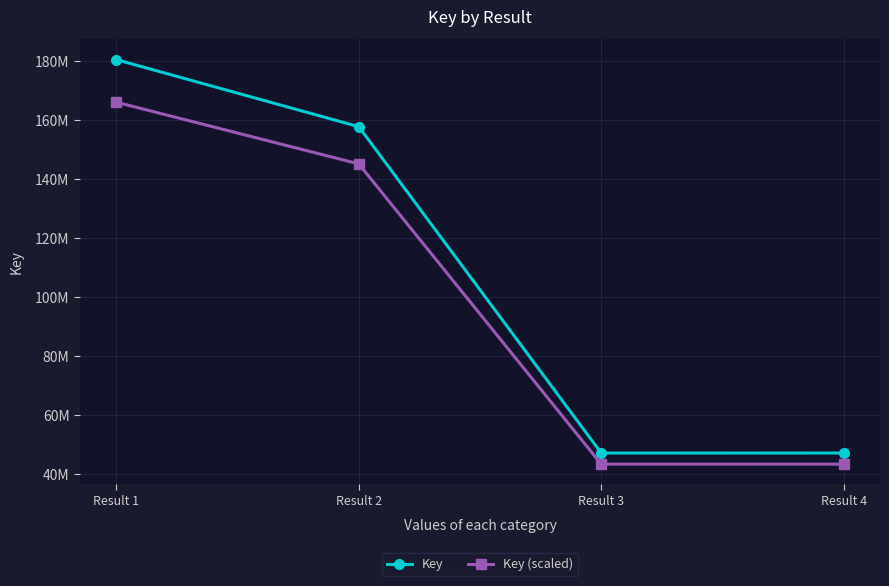

How many interior local valleys does the Key series have?

1